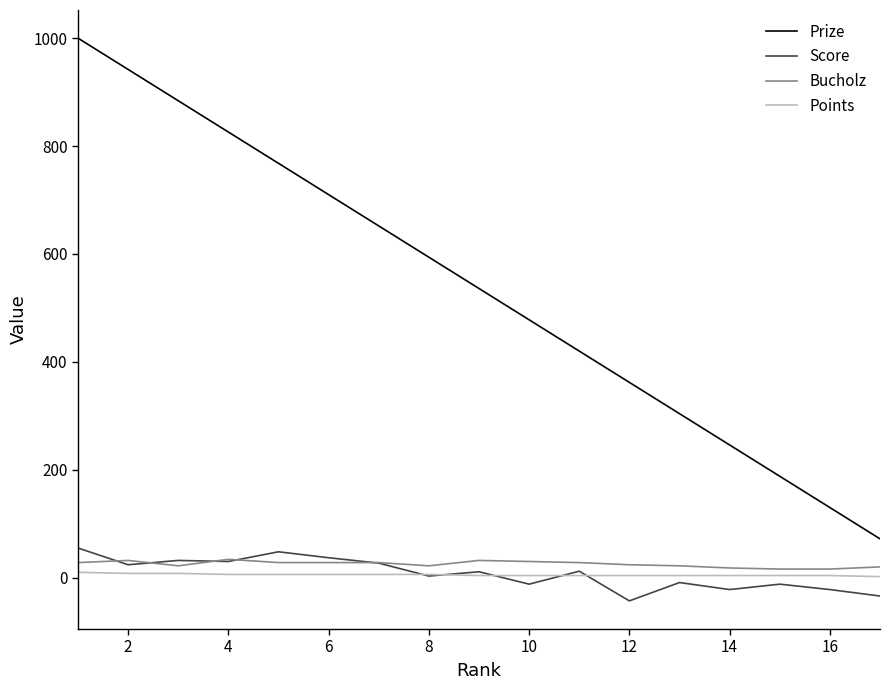

Which series has the widest spread of values?

Prize